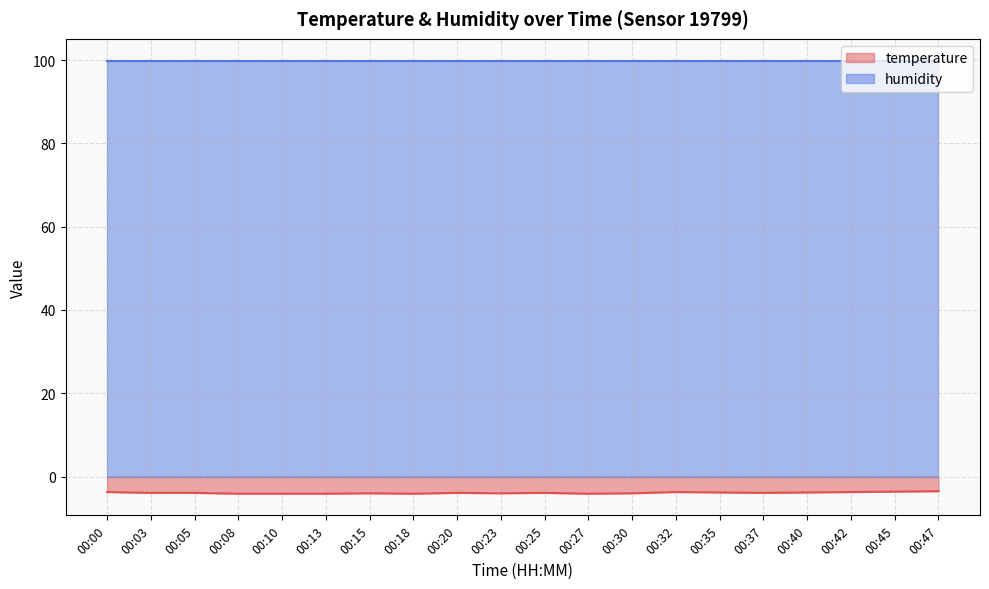

Rank the categories by value from highest to lowest.

00:47, 00:45, 00:00, 00:32, 00:42, 00:35, 00:40, 00:03, 00:05, 00:20, 00:25, 00:37, 00:15, 00:23, 00:30, 00:08, 00:10, 00:13, 00:18, 00:27